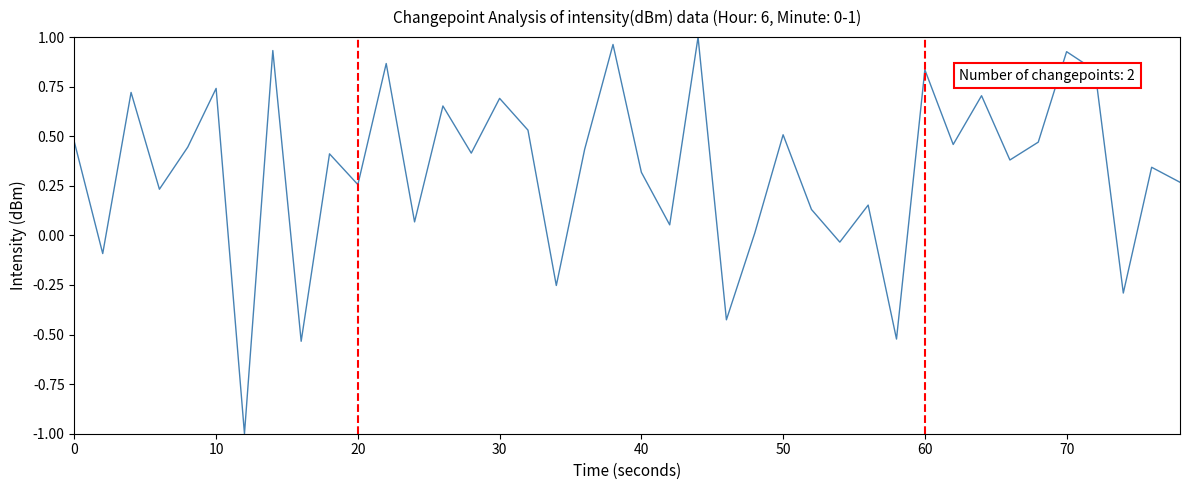

What is the difference between the maximum and minimum values?

2.0